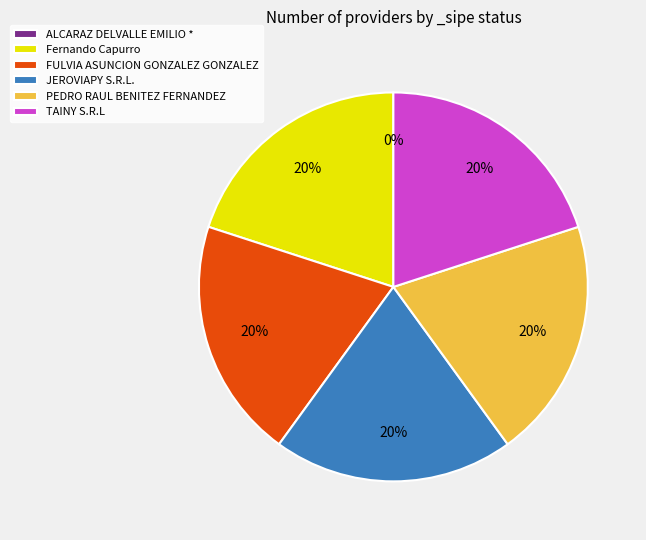

To the nearest percent, what is the difference between the Fernando Capurro and ALCARAZ DELVALLE EMILIO * slice percentages?

20%